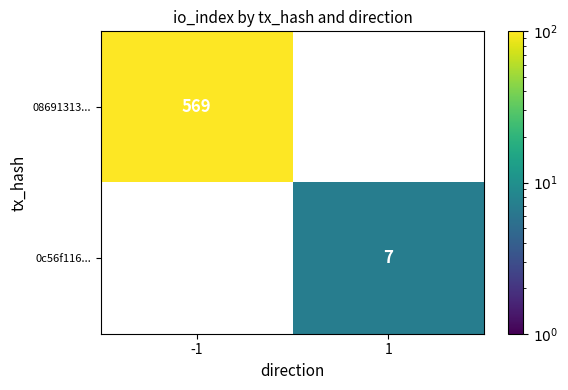

Is the value of 0c56f116... at 1 greater than the value of 08691313... at -1?

No